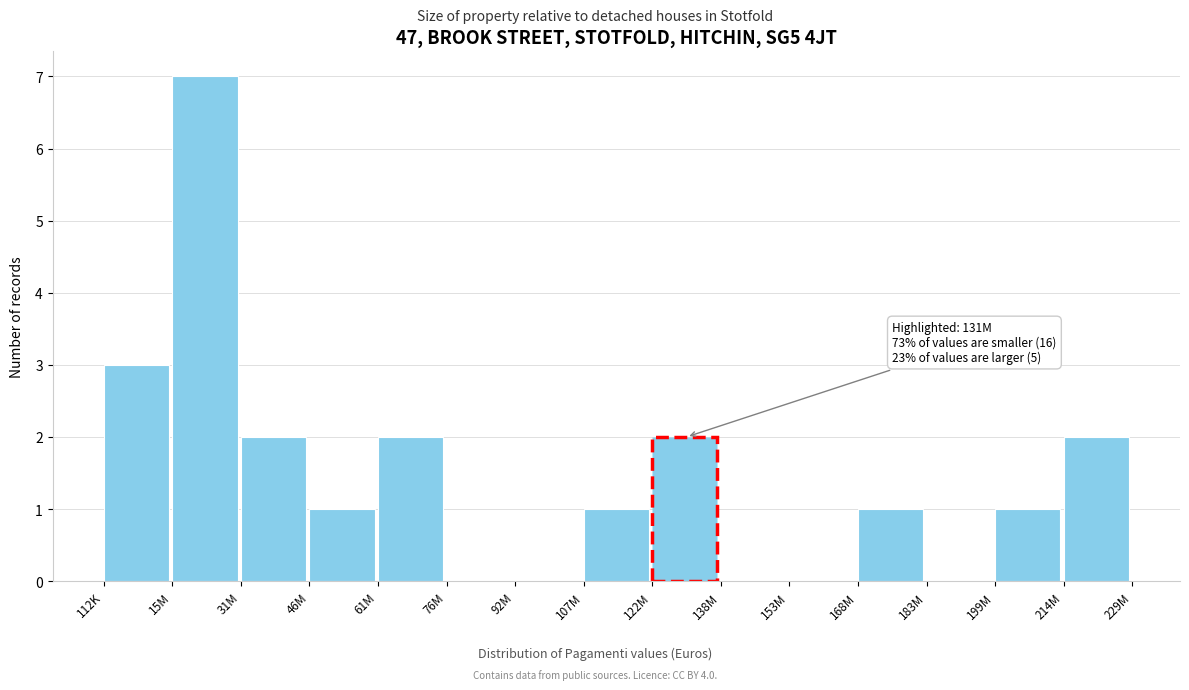

Reading right to left, what are all the values shown in this chart?

214M=2	199M=1	183M=0	168M=1	153M=0	138M=0	122M=2	107M=1	92M=0	76M=0	61M=2	46M=1	31M=2	15M=7	112K=3